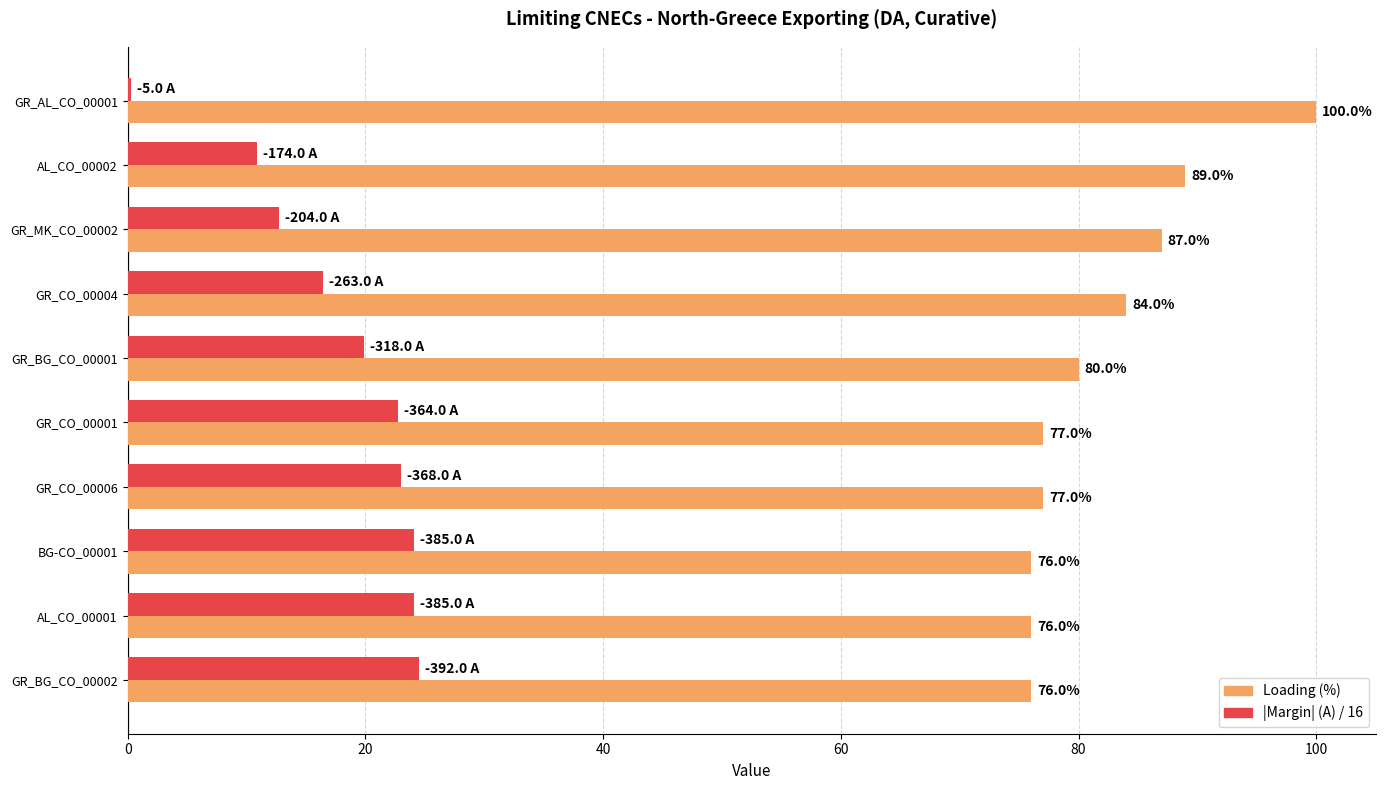

The |Margin| (A) / 16 series shows 16.9 at AL_CO_00002. True or false?

False